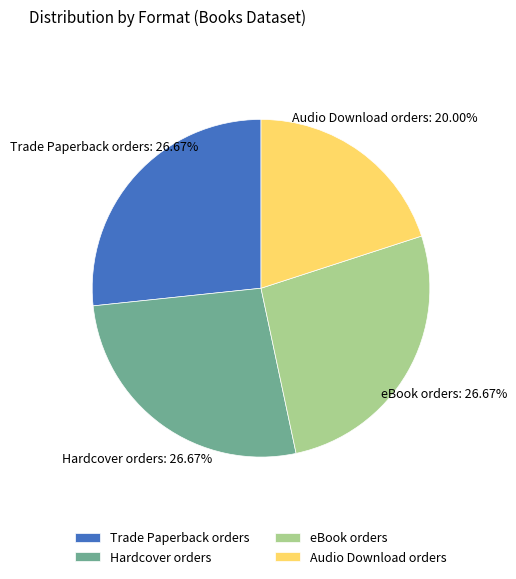

What is the ratio of the value at Hardcover to the value at Trade Paperback?

1.0